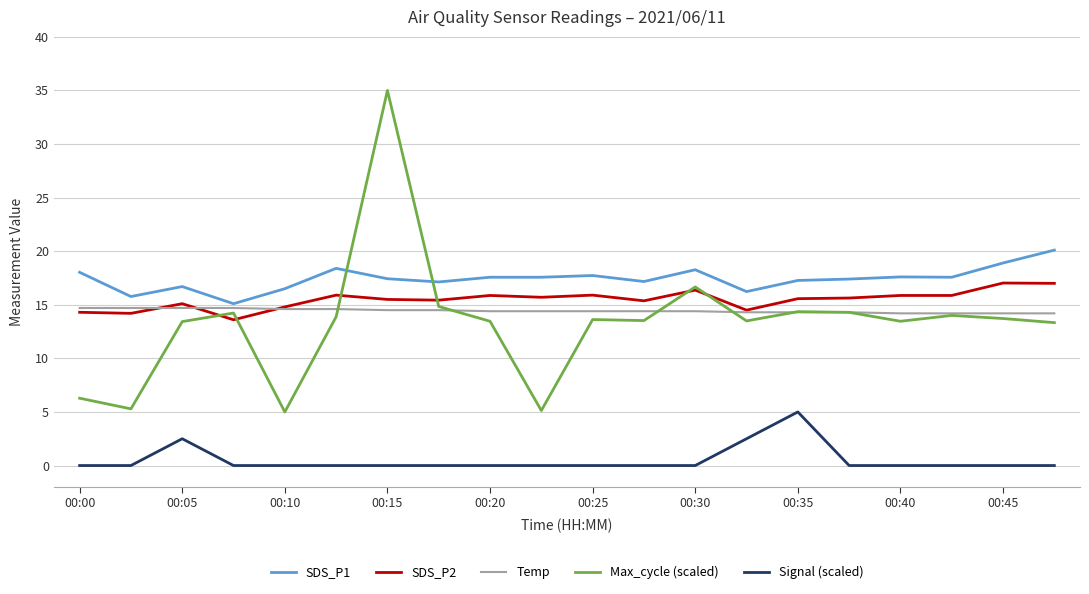

What is the highest value of the Temp series?

14.7